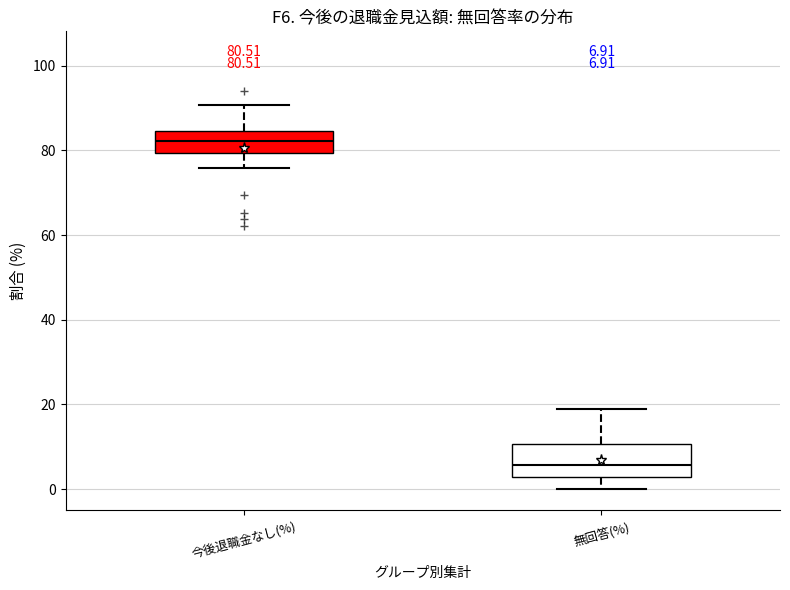

Comparing the boxes themselves (not the whiskers), which one is the tallest?

無回答(%)